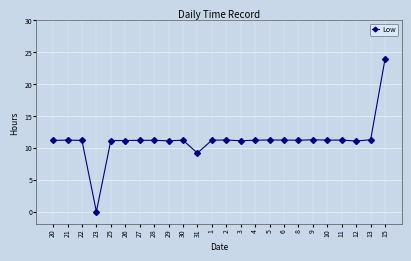

At which label does the data first exceed 11?

20